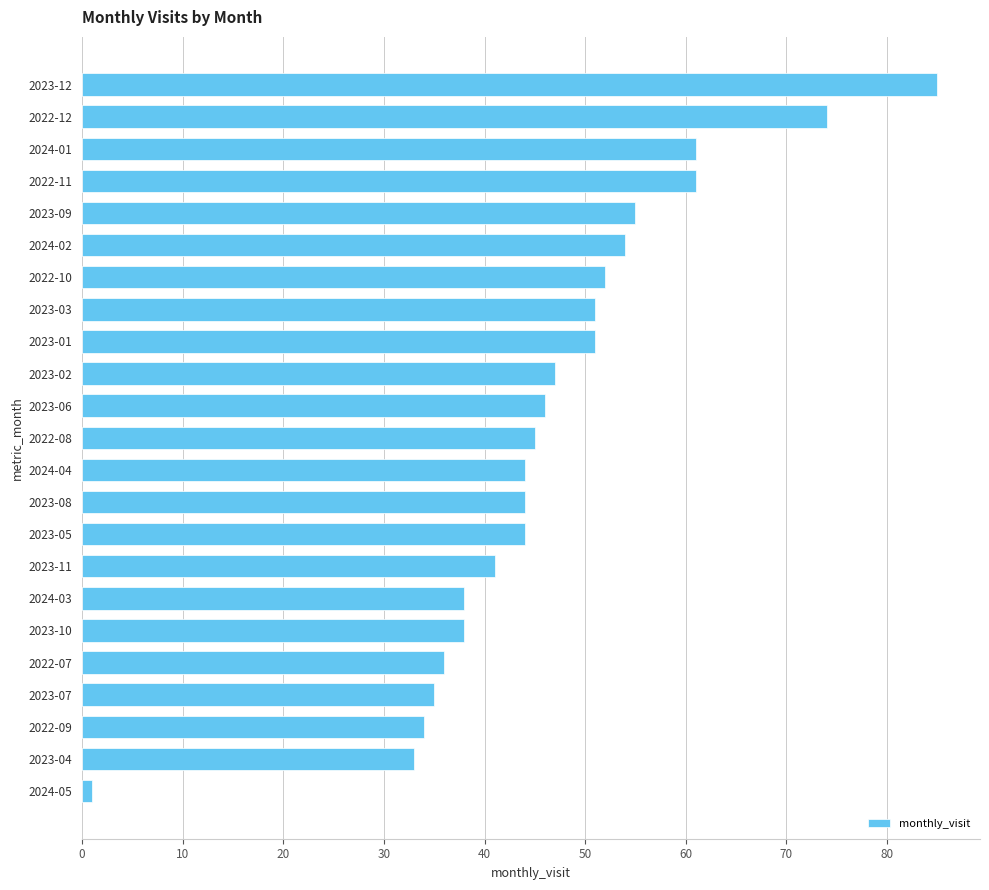

What is the greatest value displayed?

85